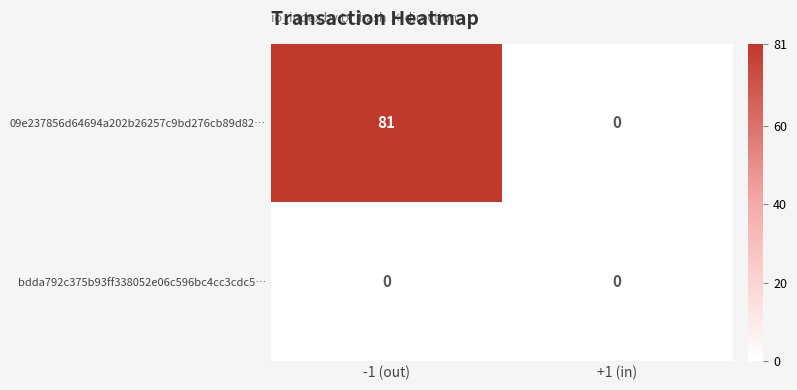

The value of 09e237856d64694a202b26257c9bd276cb89d82… at +1 (in) is 0. True or false?

True